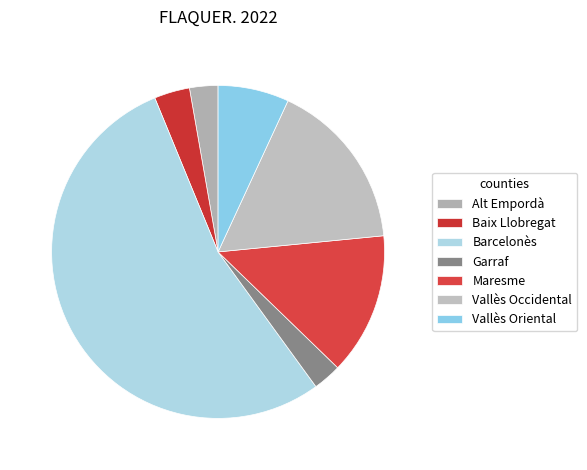

How many segments does this pie chart have?

7